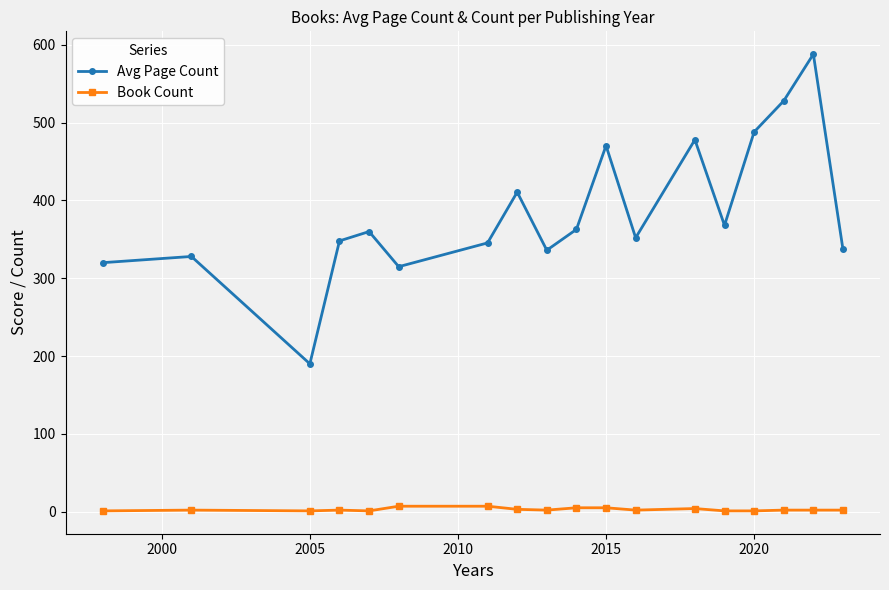

Count the Book Count values in the range 1 to 4.

14